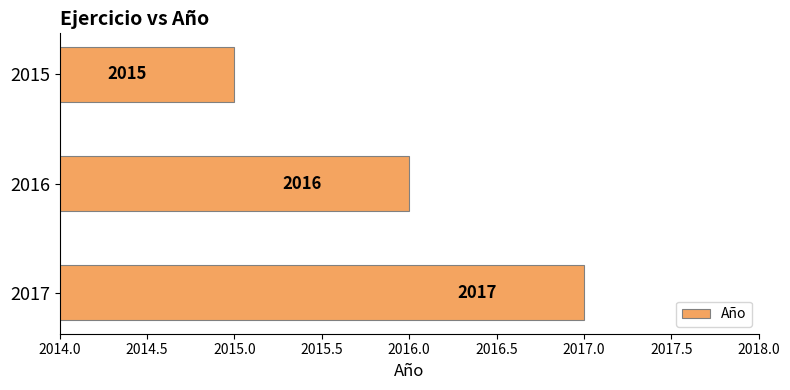

How many values are between 2015 and 2017?

3